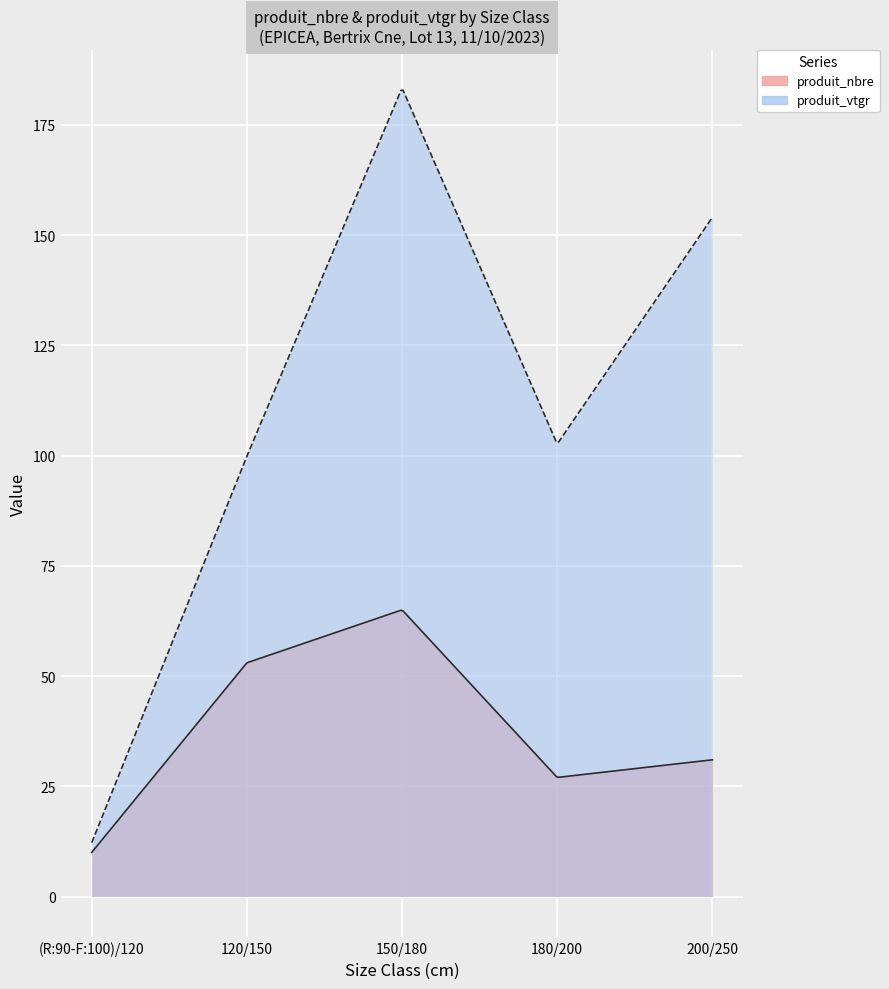

What is the minimum value shown in the chart?

10.0